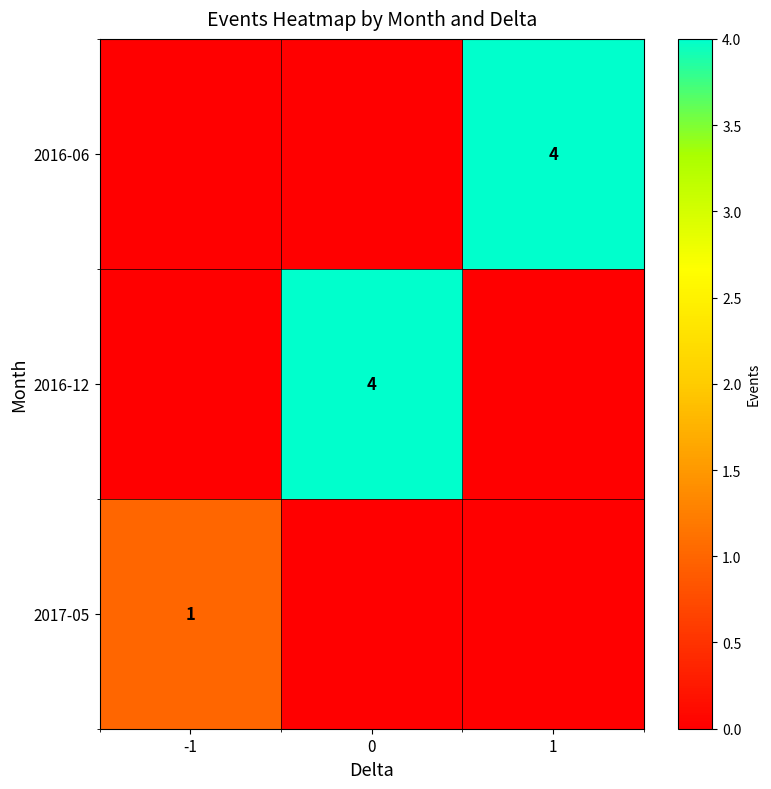

The value of 2017-05 at -1 is 2. True or false?

False